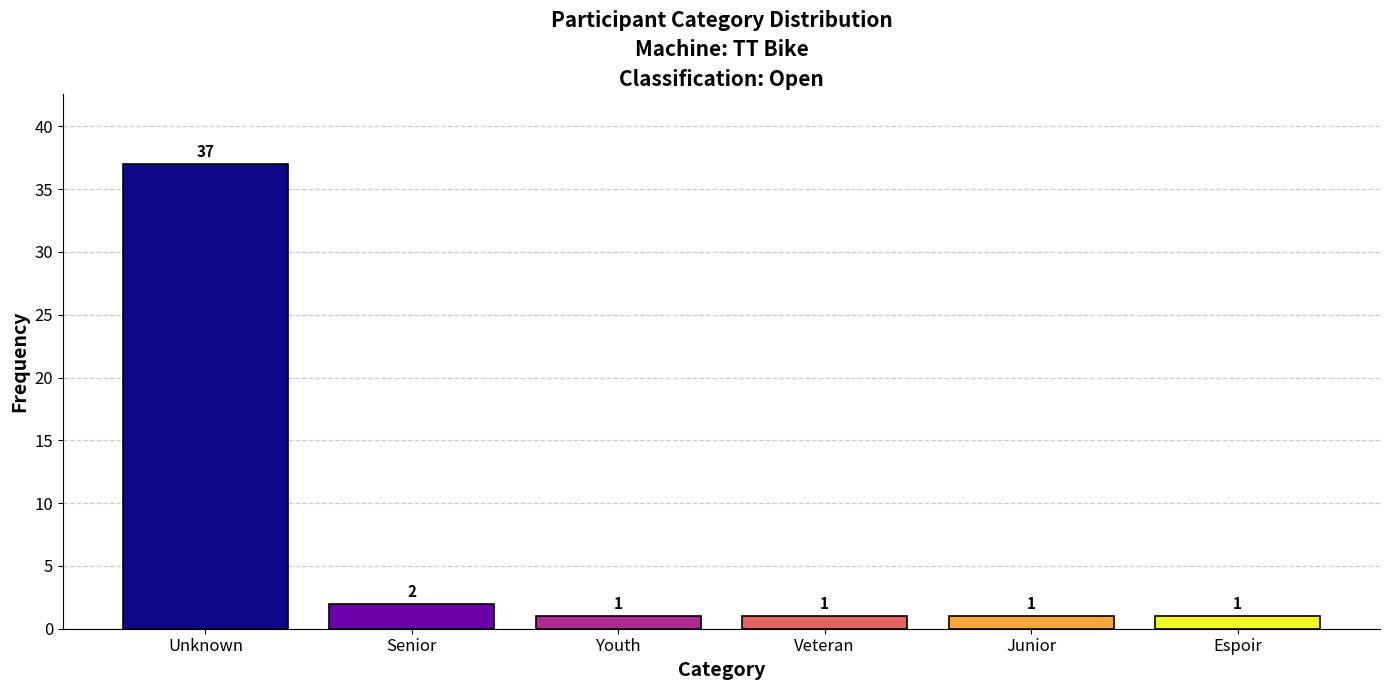

Reading left to right, what are all the values shown in this chart?

37	2	1	1	1	1